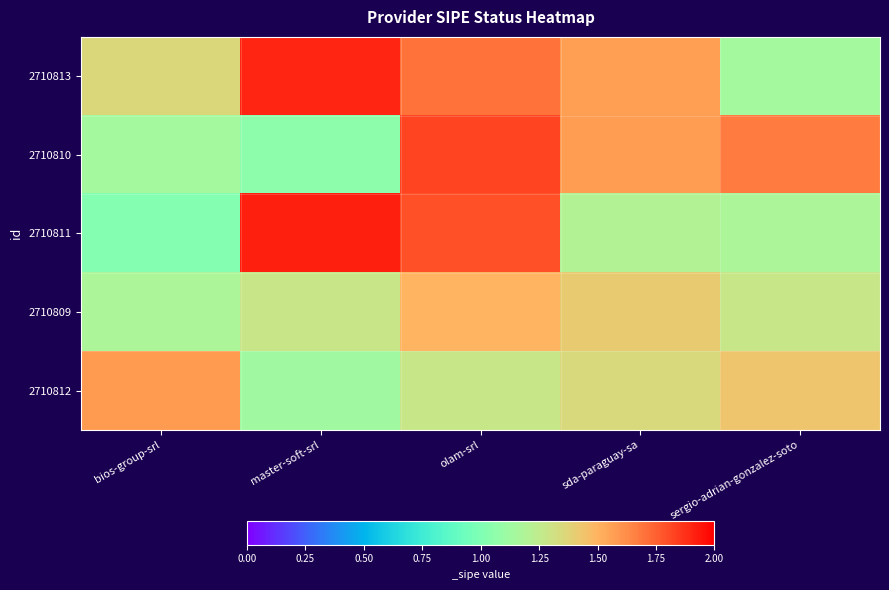

What is the greatest value displayed?

1.9